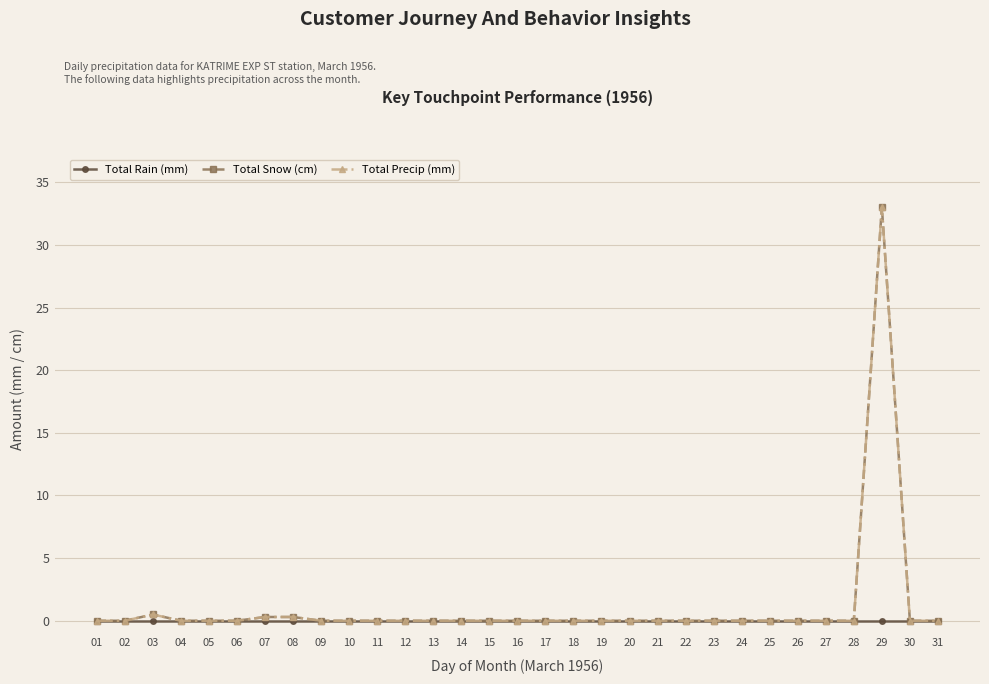

Does the chart have visible grid lines?

Yes